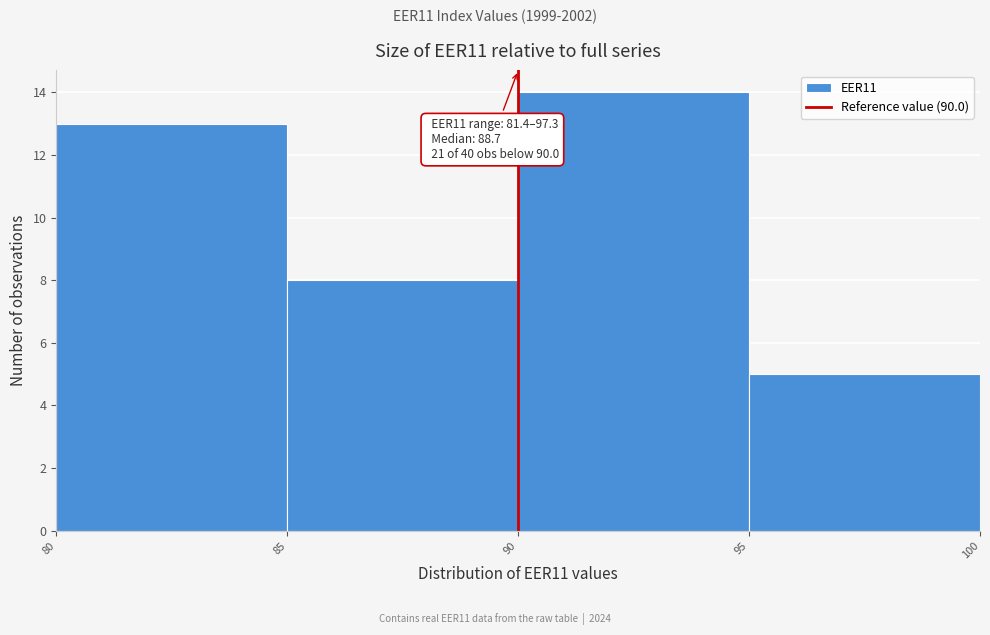

Over which range of the x-axis is the bar tallest?

90 to 95